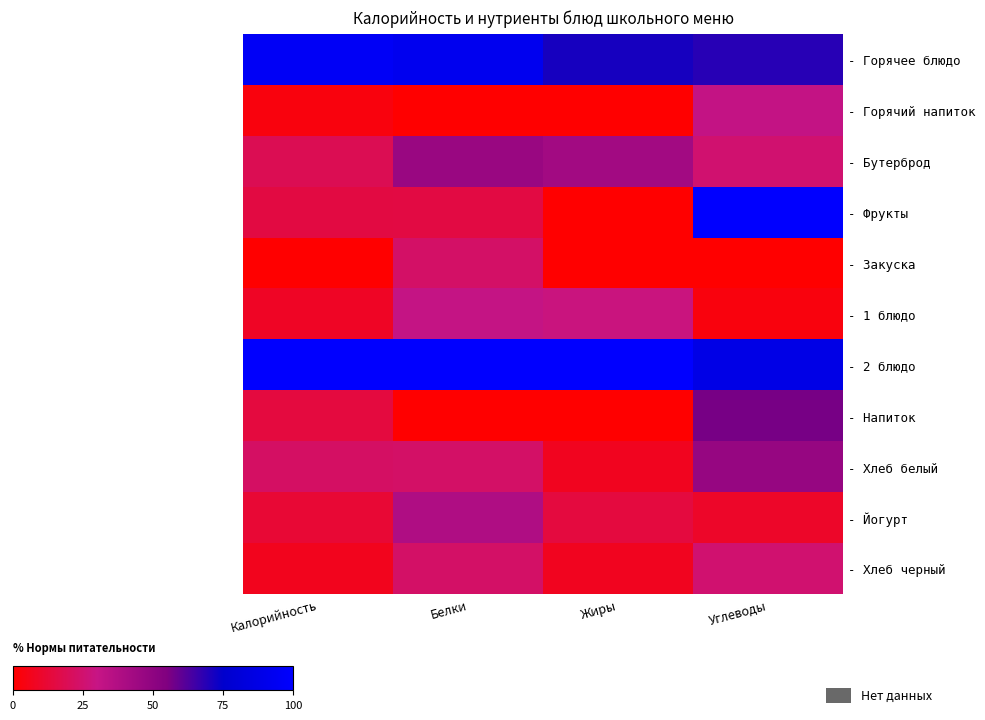

Is it true that - Йогурт equals 38.5 at Белки?

True